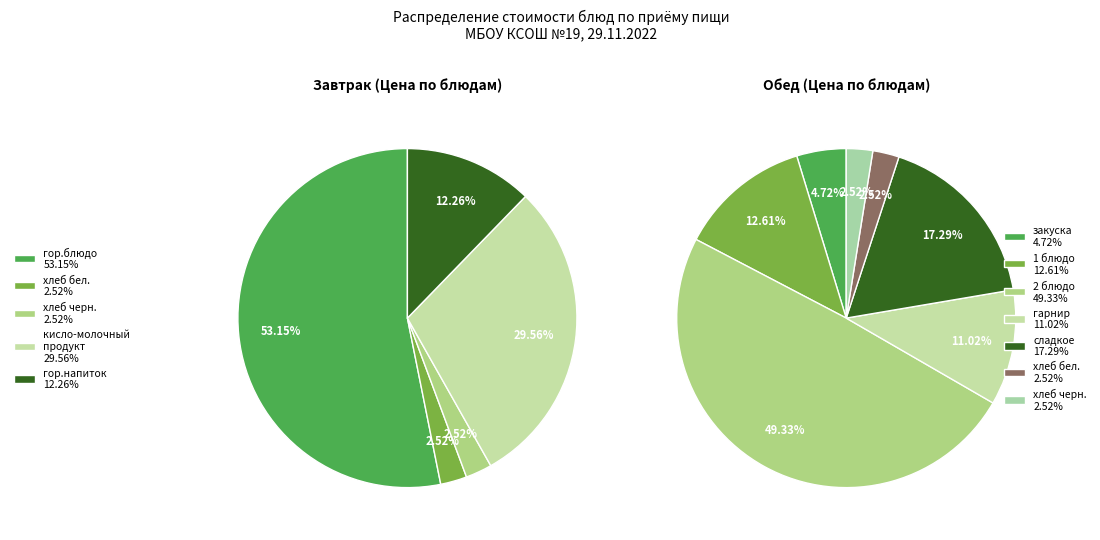

Is it true that Обед is 3% of the pie?

False